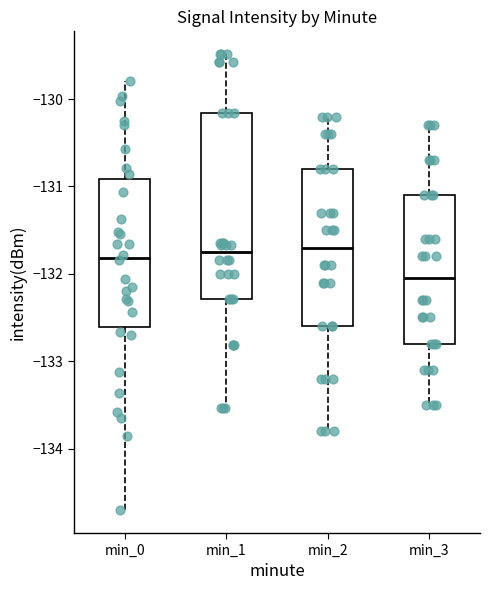

Which box has the lowest median line?

min_3